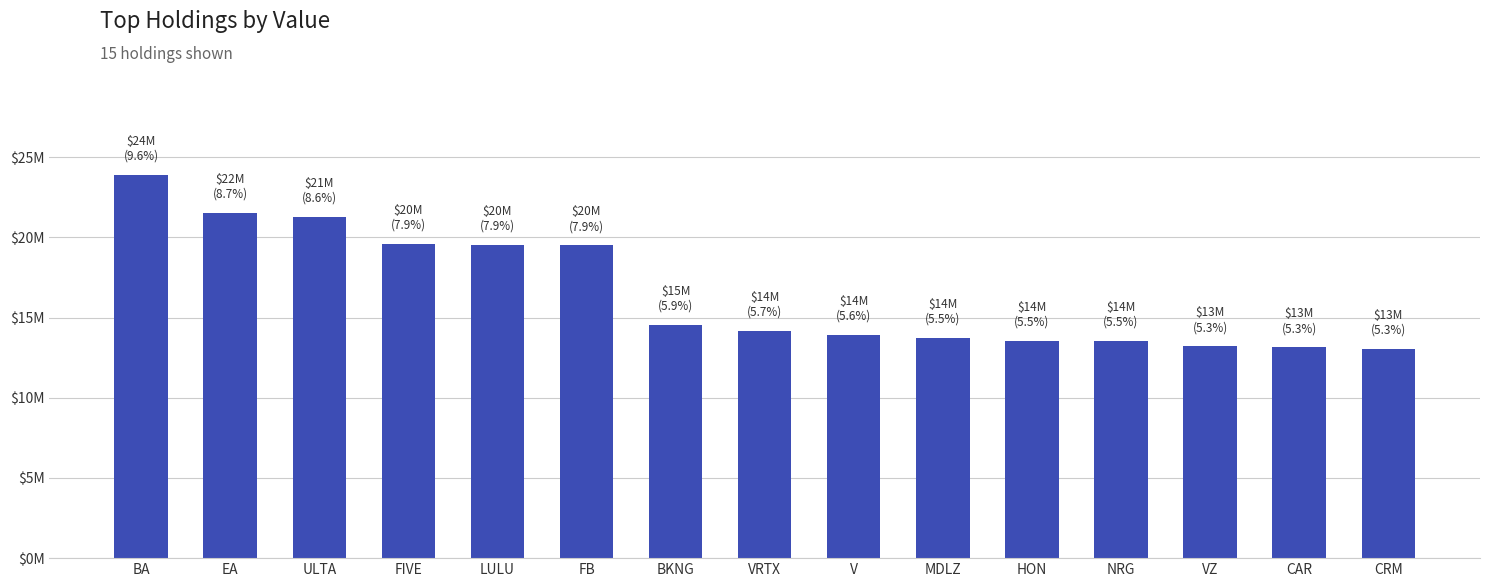

Approximately how many times larger is the value at VRTX compared to ULTA?

0.7